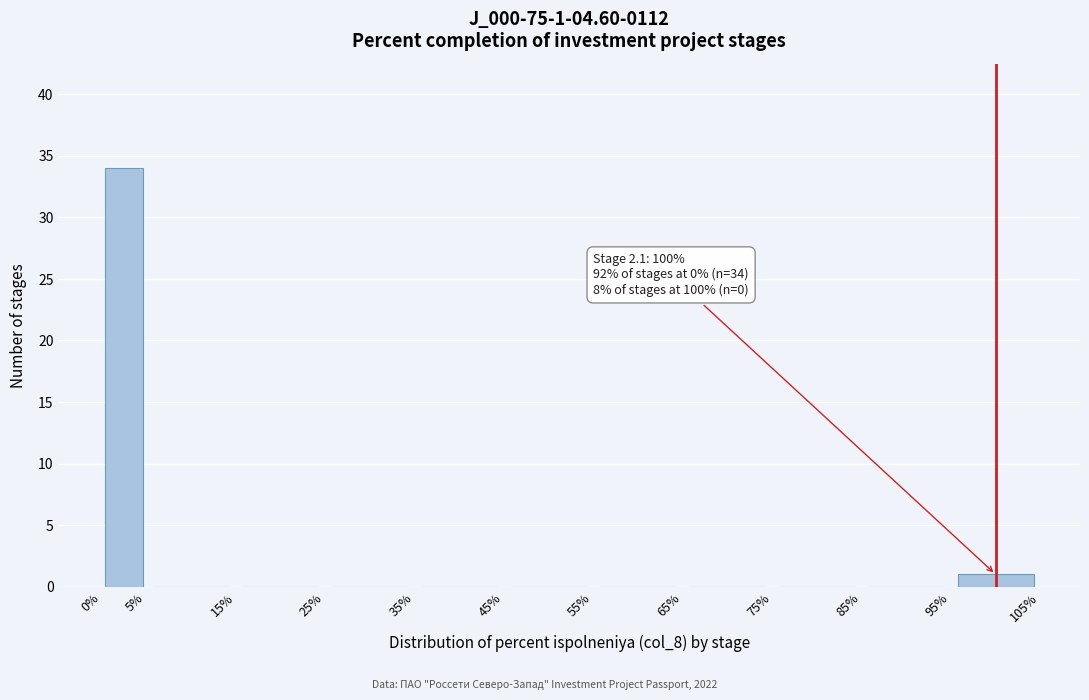

Which range on the x-axis has the tallest bar?

0% to 5%